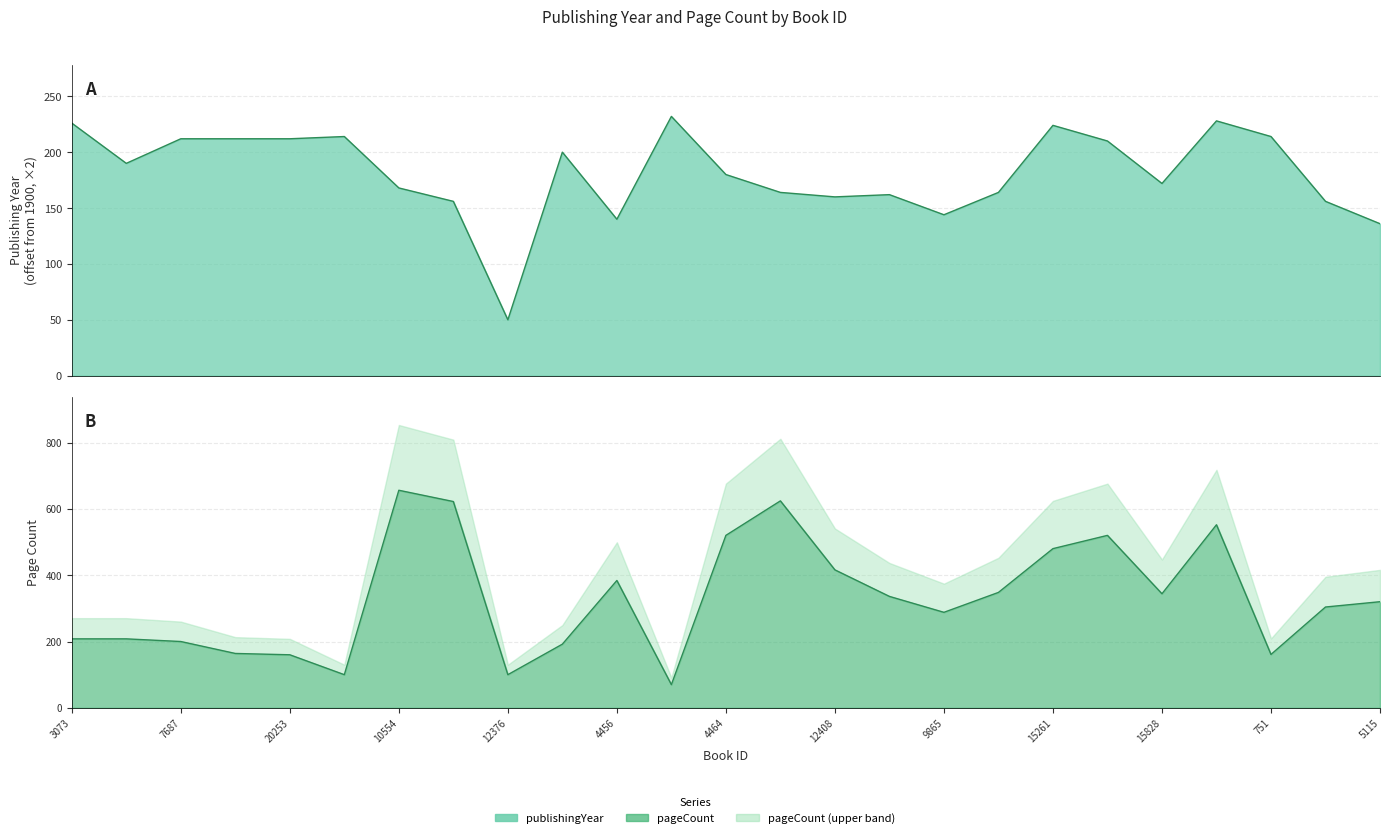

Which category has the highest value in the publishingYear series?

1390